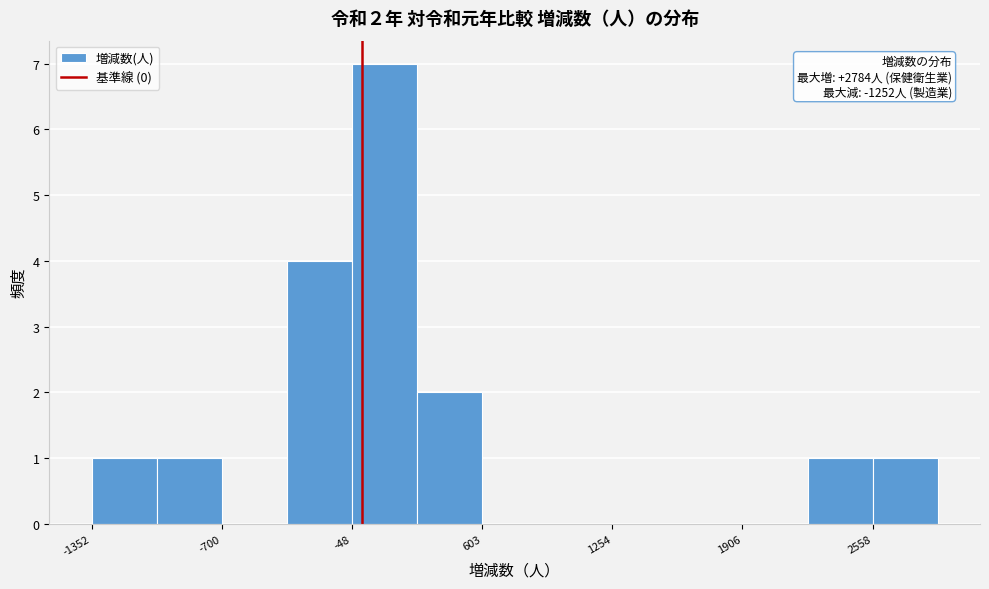

Read against the x-axis, roughly where is the centre of the tallest bar?

100